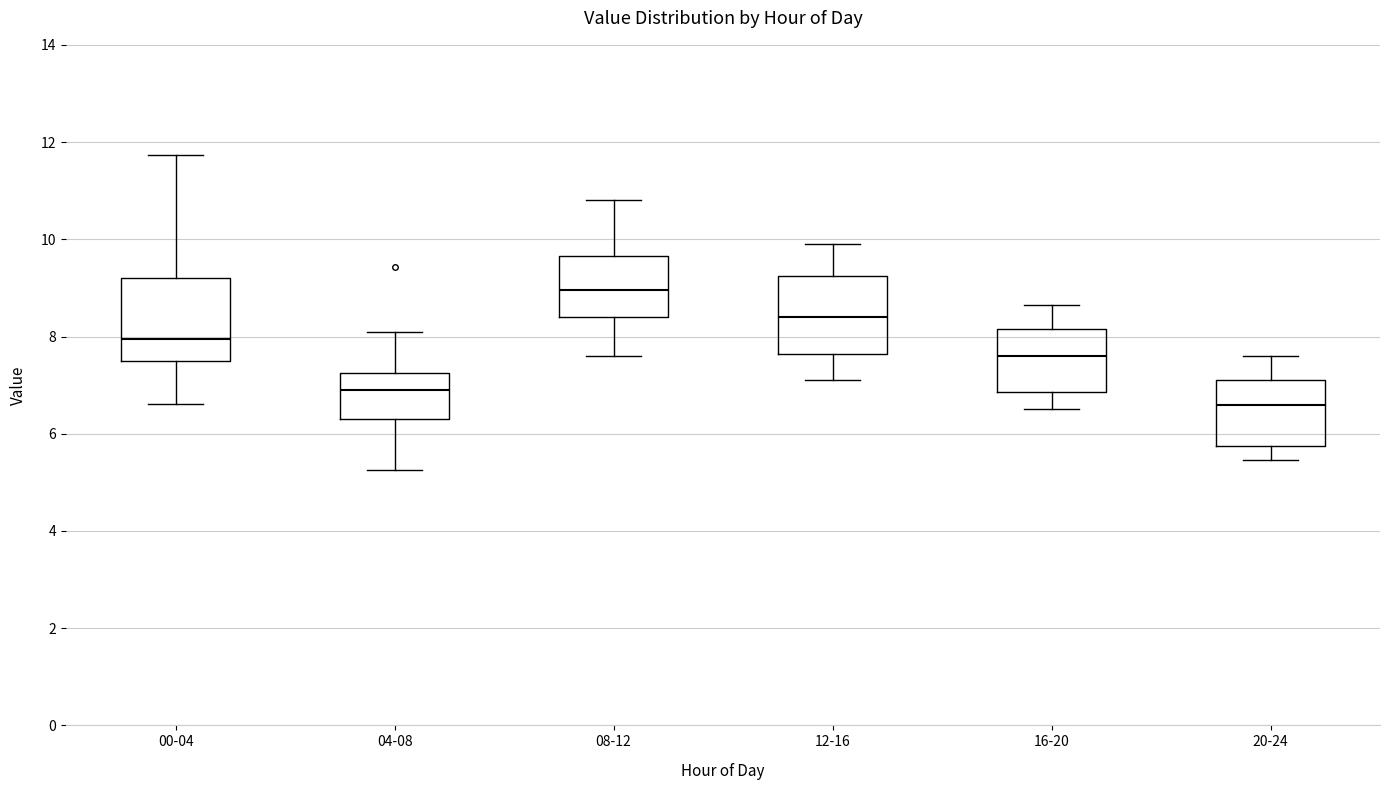

Reading left to right, read every box against the y-axis: the position of its median line, the range the box covers, and the ends of its whiskers. The values are not printed on the chart, so give them approximately, as read against the axis.

00-04: median 8.0, box 7.6 to 9.2, whiskers 6.6 to 11.8
04-08: median 7.0, box 6.4 to 7.2, whiskers 5.2 to 8.2
08-12: median 9.0, box 8.4 to 9.6, whiskers 7.6 to 10.8
12-16: median 8.4, box 7.6 to 9.2, whiskers 7.2 to 10.0
16-20: median 7.6, box 6.8 to 8.2, whiskers 6.6 to 8.6
20-24: median 6.6, box 5.8 to 7.2, whiskers 5.4 to 7.6